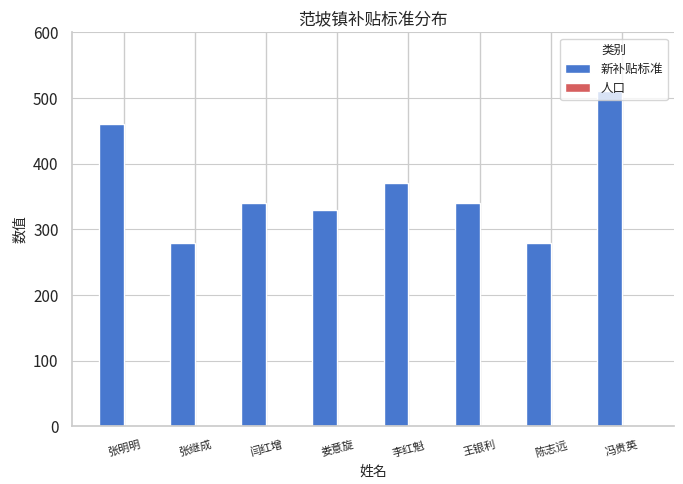

Which series has the largest total across all categories?

新补贴标准